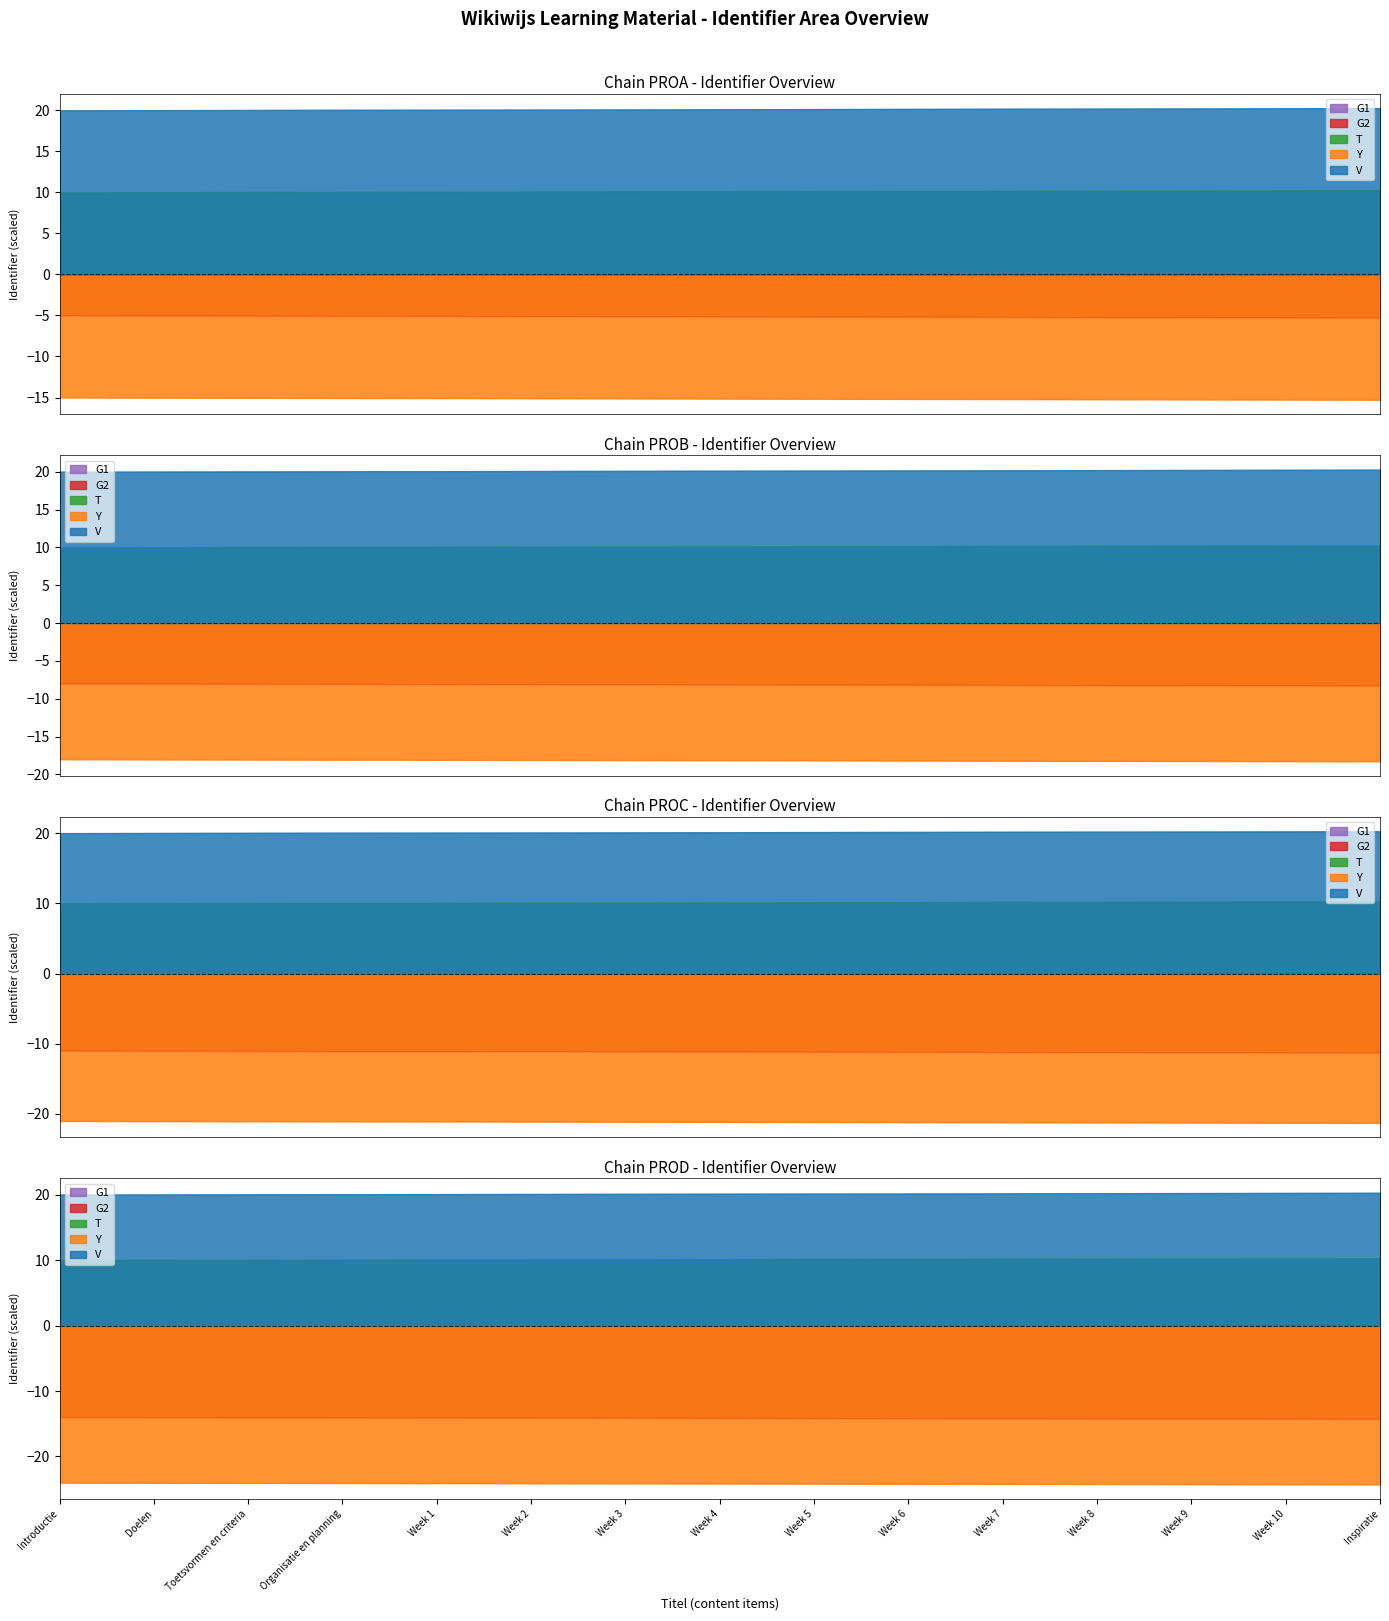

Rank the categories by value from highest to lowest.

Inspiratie, Week 10, Week 9, Week 8, Week 7, Week 6, Week 5, Week 4, Week 3, Week 2, Week 1, Organisatie en planning, Toetsvormen en criteria, Doelen, Introductie